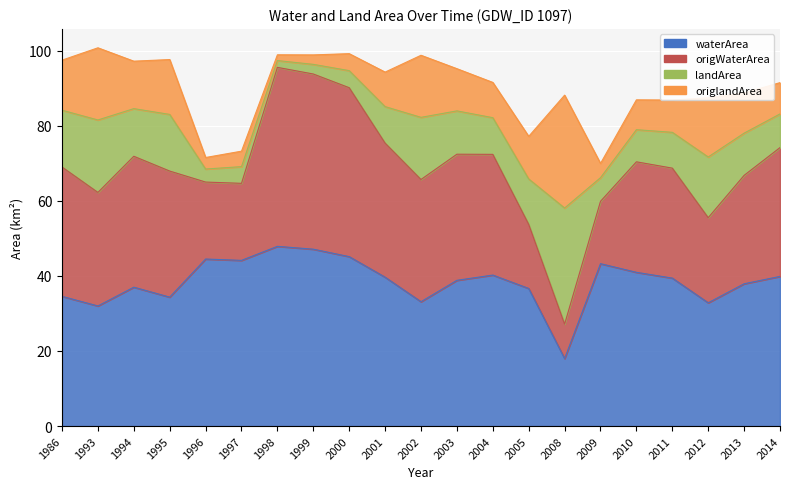

At which category does waterArea reach its first local valley?

1993